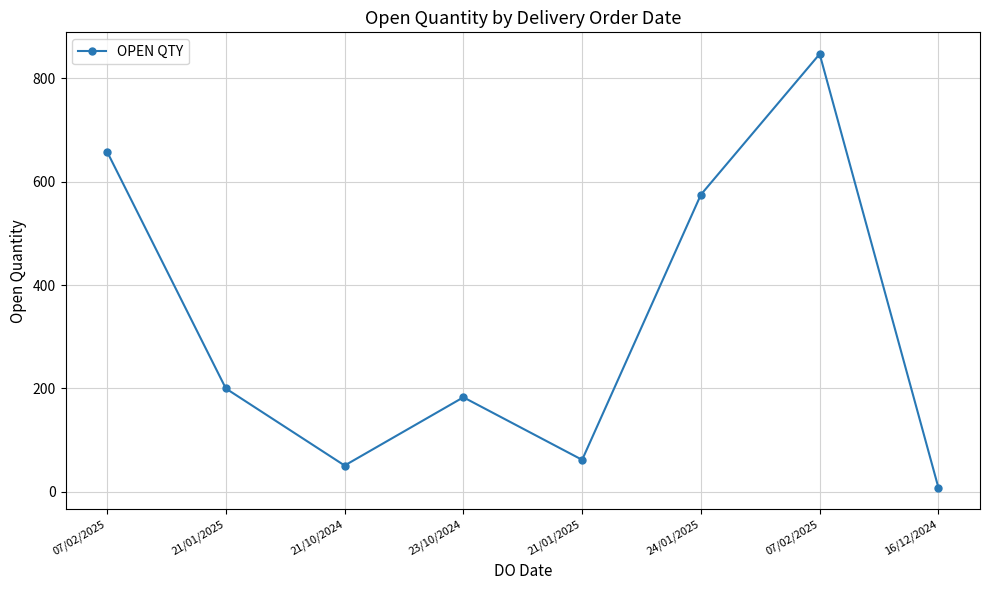

At which category does the chart reach its minimum across all series?

16/12/2024